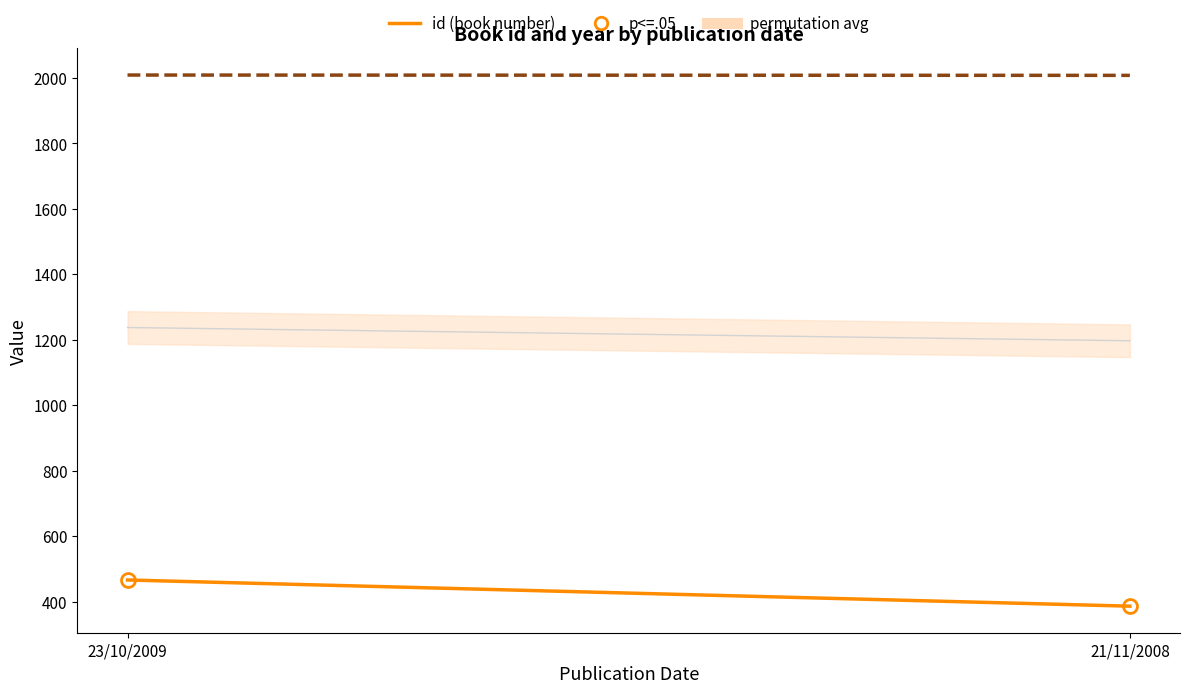

List the series in order of their overall mean, lowest first.

id (book number), year